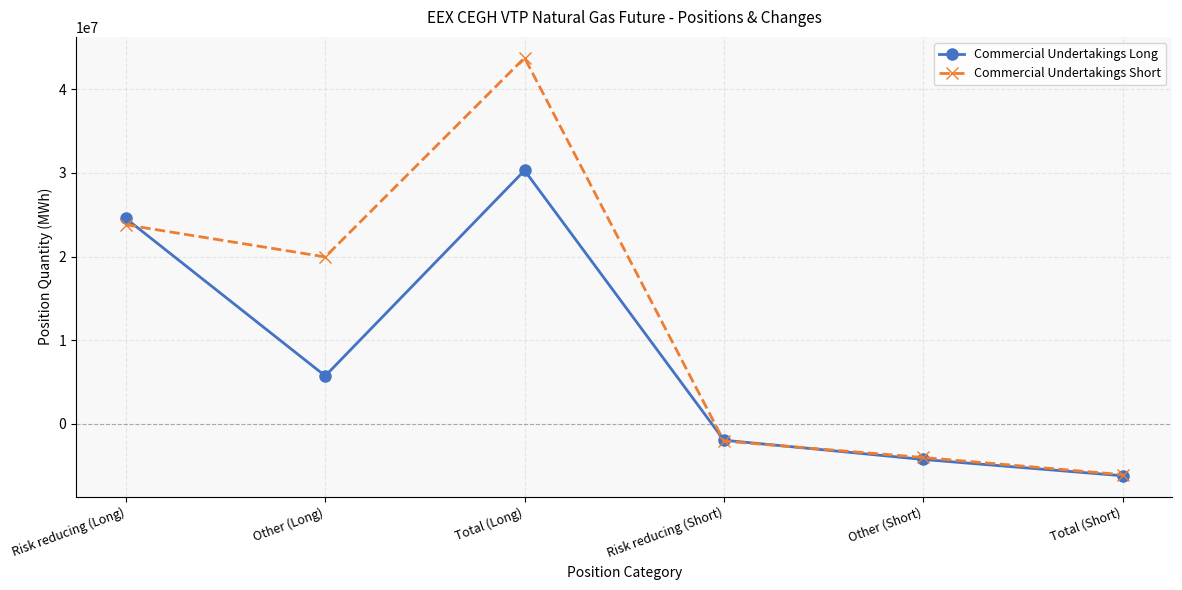

At which category is the sum across all series the highest?

Total (Long)